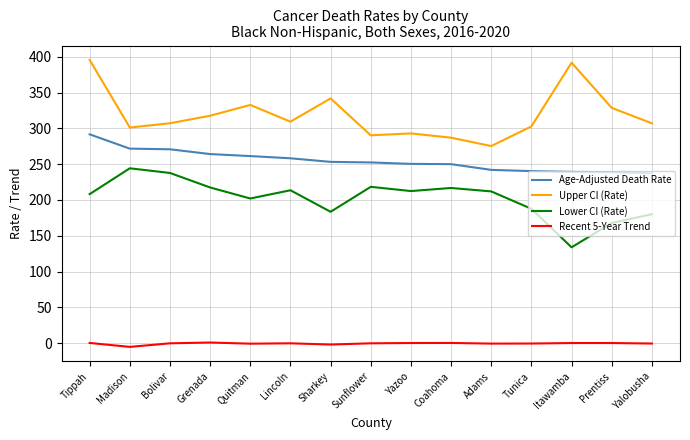

What position from the left is Madison?

2